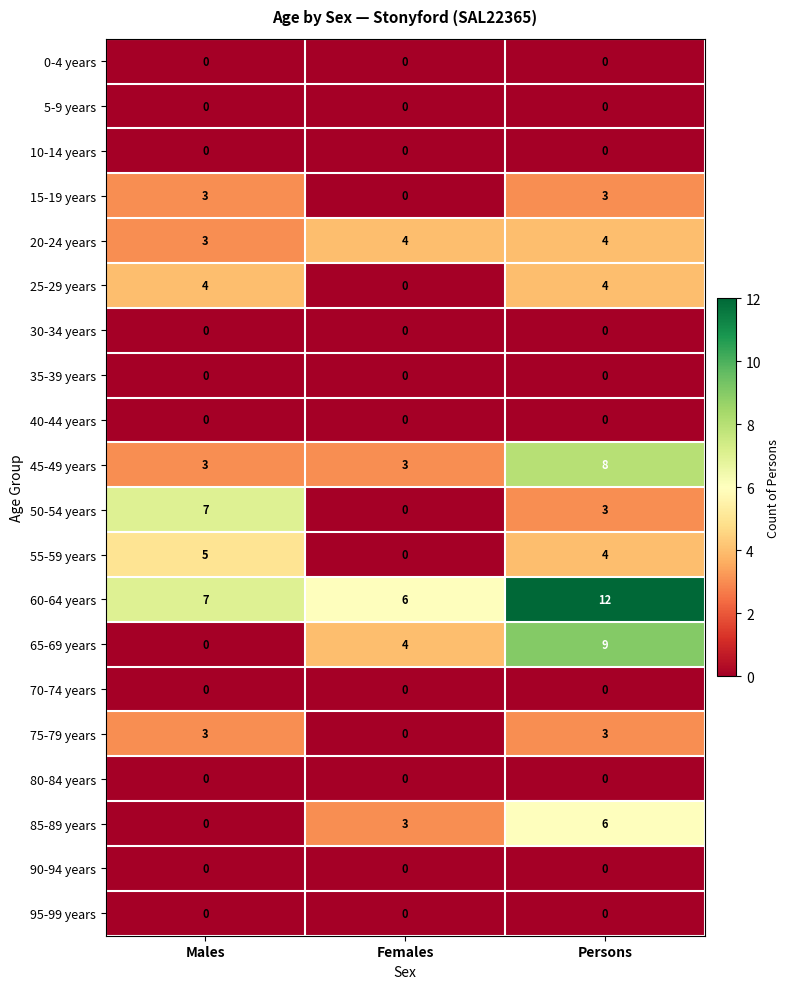

At which category is the sum across all series the highest?

Persons